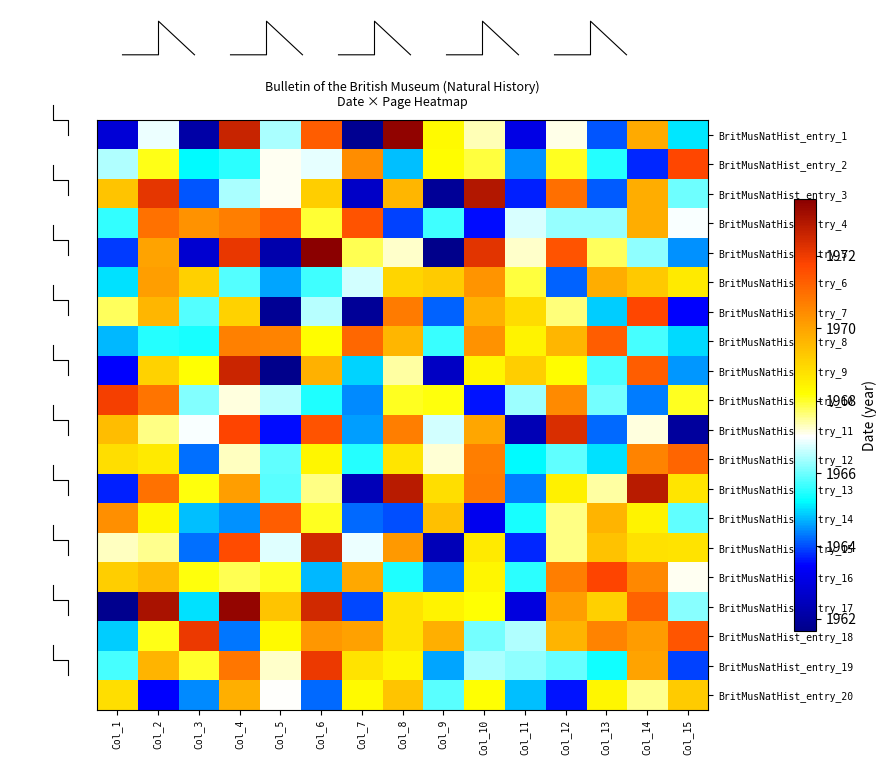

Reading left to right, what are all the values shown in this chart?

BritMusNatHist_entry_1: Col_1=1962.9	Col_2=1966.9	Col_3=1962.1	Col_4=1972.6	Col_5=1966.4	Col_6=1971.3	Col_7=1961.8	Col_8=1973.4	Col_9=1968.3	Col_10=1967.4	Col_11=1963.1	Col_12=1967.1	Col_13=1964.1	Col_14=1969.9	Col_15=1965.1
BritMusNatHist_entry_2: Col_1=1966.5	Col_2=1968.1	Col_3=1965.2	Col_4=1965.5	Col_5=1967.1	Col_6=1966.8	Col_7=1970.4	Col_8=1964.8	Col_9=1968.2	Col_10=1967.9	Col_11=1964.5	Col_12=1968.1	Col_13=1965.5	Col_14=1963.7	Col_15=1971.7
BritMusNatHist_entry_3: Col_1=1969.3	Col_2=1972.1	Col_3=1964.1	Col_4=1966.4	Col_5=1967.1	Col_6=1969.2	Col_7=1962.6	Col_8=1969.6	Col_9=1961.9	Col_10=1972.9	Col_11=1963.7	Col_12=1971.0	Col_13=1964.1	Col_14=1969.8	Col_15=1966.0
BritMusNatHist_entry_4: Col_1=1965.6	Col_2=1970.9	Col_3=1970.3	Col_4=1970.7	Col_5=1971.3	Col_6=1968.0	Col_7=1971.5	Col_8=1963.9	Col_9=1965.7	Col_10=1963.6	Col_11=1966.7	Col_12=1966.3	Col_13=1966.3	Col_14=1969.8	Col_15=1967.0
BritMusNatHist_entry_5: Col_1=1963.9	Col_2=1970.0	Col_3=1962.7	Col_4=1972.1	Col_5=1962.2	Col_6=1973.6	Col_7=1967.8	Col_8=1967.2	Col_9=1961.7	Col_10=1972.2	Col_11=1967.3	Col_12=1971.5	Col_13=1967.8	Col_14=1966.2	Col_15=1964.5
BritMusNatHist_entry_6: Col_1=1965.1	Col_2=1970.1	Col_3=1969.1	Col_4=1965.8	Col_5=1964.6	Col_6=1965.7	Col_7=1966.7	Col_8=1969.0	Col_9=1969.2	Col_10=1970.3	Col_11=1967.9	Col_12=1964.1	Col_13=1969.8	Col_14=1969.3	Col_15=1968.6
BritMusNatHist_entry_7: Col_1=1967.8	Col_2=1969.6	Col_3=1965.8	Col_4=1969.1	Col_5=1961.8	Col_6=1966.5	Col_7=1961.9	Col_8=1970.7	Col_9=1964.1	Col_10=1969.7	Col_11=1968.9	Col_12=1967.6	Col_13=1964.9	Col_14=1971.7	Col_15=1963.5
BritMusNatHist_entry_8: Col_1=1964.7	Col_2=1965.5	Col_3=1965.4	Col_4=1970.6	Col_5=1970.6	Col_6=1968.3	Col_7=1971.1	Col_8=1969.6	Col_9=1965.6	Col_10=1970.3	Col_11=1968.4	Col_12=1969.7	Col_13=1971.3	Col_14=1965.7	Col_15=1965.0
BritMusNatHist_entry_9: Col_1=1963.4	Col_2=1969.1	Col_3=1968.2	Col_4=1972.5	Col_5=1961.7	Col_6=1969.7	Col_7=1965.0	Col_8=1967.4	Col_9=1962.6	Col_10=1968.4	Col_11=1969.2	Col_12=1968.2	Col_13=1965.8	Col_14=1971.3	Col_15=1964.5
BritMusNatHist_entry_10: Col_1=1971.9	Col_2=1970.9	Col_3=1966.1	Col_4=1967.2	Col_5=1966.5	Col_6=1965.5	Col_7=1964.4	Col_8=1968.1	Col_9=1968.1	Col_10=1963.6	Col_11=1966.4	Col_12=1970.5	Col_13=1966.0	Col_14=1964.3	Col_15=1968.0
BritMusNatHist_entry_11: Col_1=1969.5	Col_2=1967.6	Col_3=1967.0	Col_4=1971.7	Col_5=1963.5	Col_6=1971.5	Col_7=1964.6	Col_8=1970.7	Col_9=1966.7	Col_10=1969.9	Col_11=1962.3	Col_12=1972.3	Col_13=1964.2	Col_14=1967.1	Col_15=1961.9
BritMusNatHist_entry_12: Col_1=1968.9	Col_2=1968.6	Col_3=1964.3	Col_4=1967.3	Col_5=1965.9	Col_6=1968.4	Col_7=1965.5	Col_8=1968.7	Col_9=1967.2	Col_10=1970.7	Col_11=1965.2	Col_12=1965.9	Col_13=1965.0	Col_14=1970.6	Col_15=1971.1
BritMusNatHist_entry_13: Col_1=1963.7	Col_2=1970.9	Col_3=1968.2	Col_4=1970.1	Col_5=1965.9	Col_6=1967.6	Col_7=1962.4	Col_8=1972.8	Col_9=1968.8	Col_10=1970.7	Col_11=1964.3	Col_12=1968.4	Col_13=1967.4	Col_14=1972.8	Col_15=1968.7
BritMusNatHist_entry_14: Col_1=1970.4	Col_2=1968.3	Col_3=1964.8	Col_4=1964.5	Col_5=1971.3	Col_6=1968.0	Col_7=1964.2	Col_8=1964.0	Col_9=1969.4	Col_10=1963.2	Col_11=1965.4	Col_12=1967.6	Col_13=1969.7	Col_14=1968.4	Col_15=1965.9
BritMusNatHist_entry_15: Col_1=1967.3	Col_2=1967.6	Col_3=1964.2	Col_4=1971.6	Col_5=1966.8	Col_6=1972.4	Col_7=1966.9	Col_8=1970.2	Col_9=1962.4	Col_10=1968.6	Col_11=1963.7	Col_12=1967.6	Col_13=1969.4	Col_14=1968.8	Col_15=1968.8
BritMusNatHist_entry_16: Col_1=1969.2	Col_2=1969.5	Col_3=1968.1	Col_4=1967.8	Col_5=1968.1	Col_6=1964.8	Col_7=1969.9	Col_8=1965.4	Col_9=1964.3	Col_10=1968.4	Col_11=1965.5	Col_12=1970.7	Col_13=1971.8	Col_14=1970.5	Col_15=1967.1
BritMusNatHist_entry_17: Col_1=1961.7	Col_2=1973.1	Col_3=1965.0	Col_4=1973.4	Col_5=1969.3	Col_6=1972.5	Col_7=1964.0	Col_8=1968.7	Col_9=1968.4	Col_10=1968.2	Col_11=1963.0	Col_12=1970.1	Col_13=1969.1	Col_14=1971.2	Col_15=1966.2
BritMusNatHist_entry_18: Col_1=1964.9	Col_2=1968.1	Col_3=1972.0	Col_4=1964.3	Col_5=1968.3	Col_6=1970.2	Col_7=1970.1	Col_8=1968.8	Col_9=1969.7	Col_10=1966.1	Col_11=1966.5	Col_12=1969.7	Col_13=1970.6	Col_14=1970.1	Col_15=1971.4
BritMusNatHist_entry_19: Col_1=1965.7	Col_2=1969.7	Col_3=1968.0	Col_4=1970.9	Col_5=1967.2	Col_6=1972.0	Col_7=1968.7	Col_8=1968.4	Col_9=1964.6	Col_10=1966.4	Col_11=1966.2	Col_12=1965.9	Col_13=1965.3	Col_14=1970.0	Col_15=1963.9
BritMusNatHist_entry_20: Col_1=1968.9	Col_2=1963.4	Col_3=1964.4	Col_4=1969.8	Col_5=1967.0	Col_6=1964.2	Col_7=1968.3	Col_8=1969.4	Col_9=1965.9	Col_10=1968.2	Col_11=1964.8	Col_12=1963.6	Col_13=1968.4	Col_14=1967.5	Col_15=1969.2